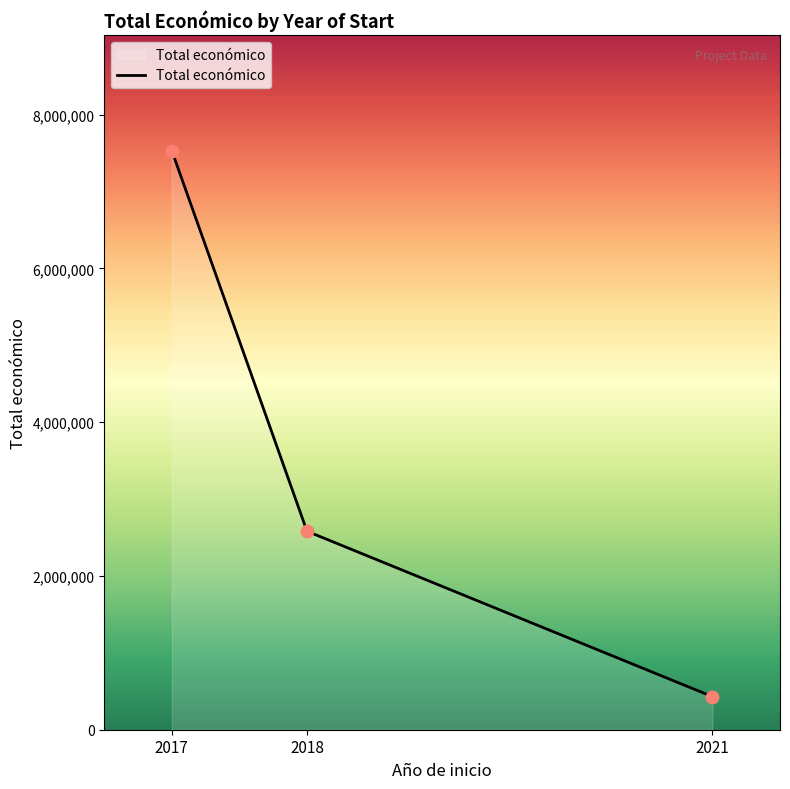

What is the lowest value of the Total económico series?

430411.0